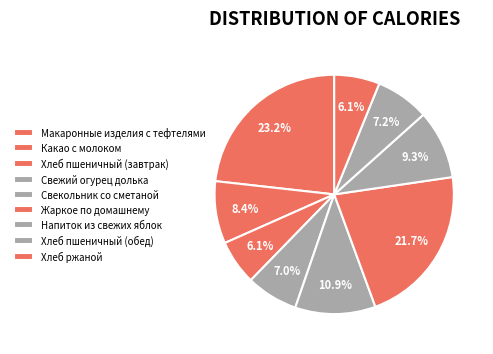

Rank the categories by value from lowest to highest.

Хлеб пшеничный (завтрак), Хлеб ржаной, Свежий огурец долька, Хлеб пшеничный (обед), Какао с молоком, Напиток из свежих яблок, Свекольник со сметаной, Жаркое по домашнему, Макаронные изделия с тефтелями